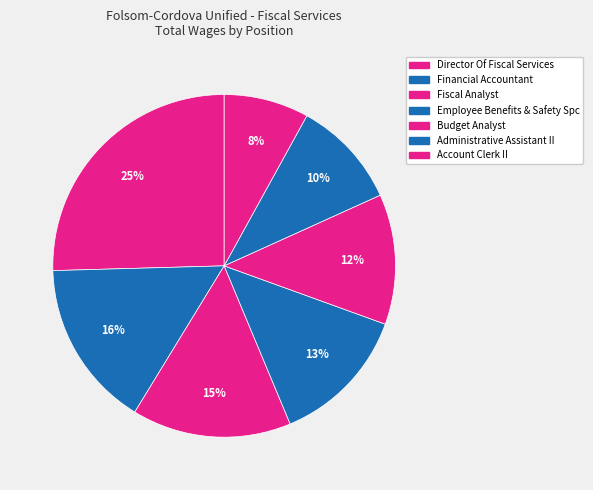

The Financial Accountant slice represents 27% of the pie. True or false?

False